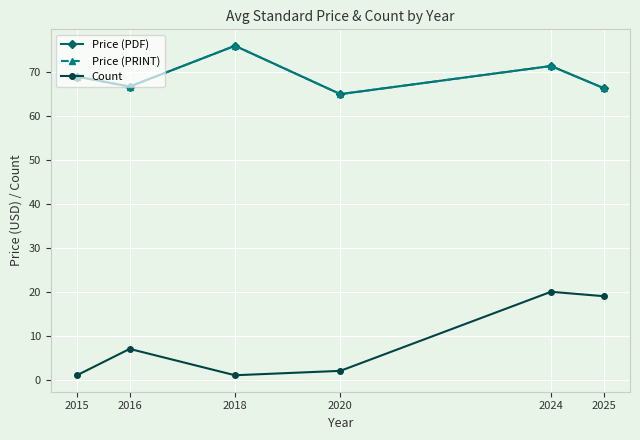

Reading right to left, extract all data points from this chart.

Price (PDF): 2025=66.4	2024=71.4	2020=65.0	2018=76.0	2016=66.7	2015=69.0
Price (PRINT): 2025=66.4	2024=71.4	2020=65.0	2018=76.0	2016=66.7	2015=69.0
Count: 2025=19.0	2024=20.0	2020=2.0	2018=1.0	2016=7.0	2015=1.0